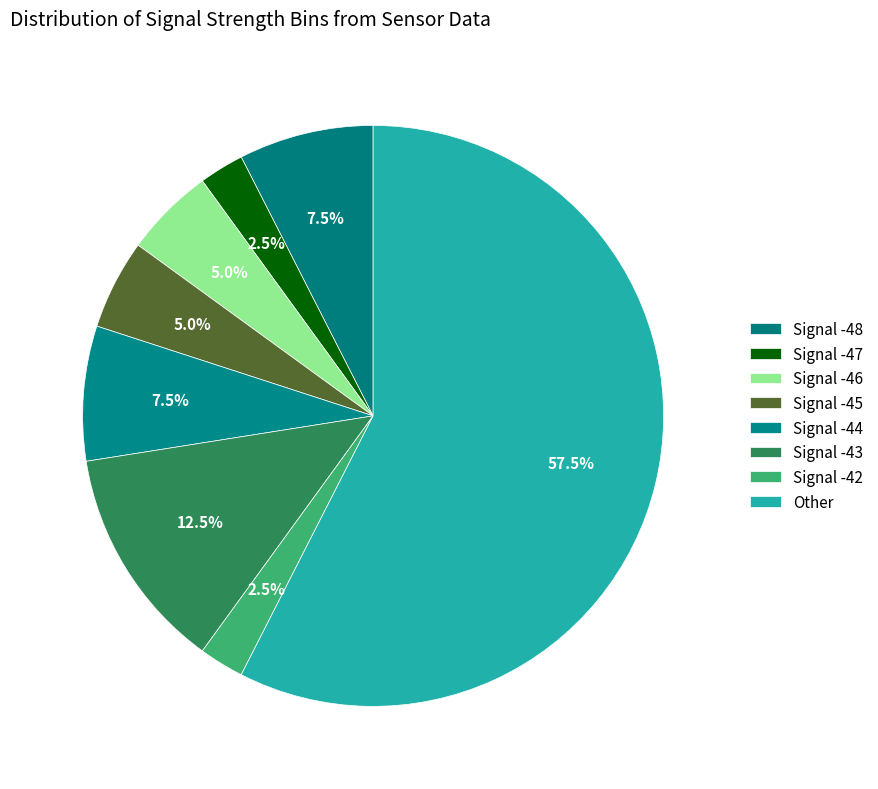

How many slices are in this pie chart?

8